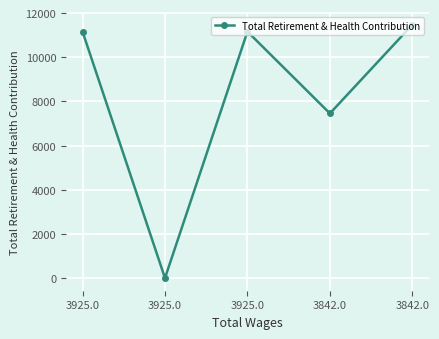

Where does the data first go above 11160?

3842.0